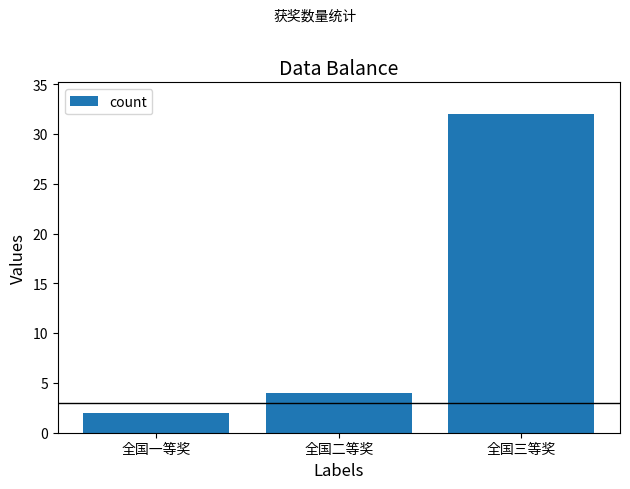

Reading right to left, extract all data points from this chart.

全国三等奖=32	全国二等奖=4	全国一等奖=2